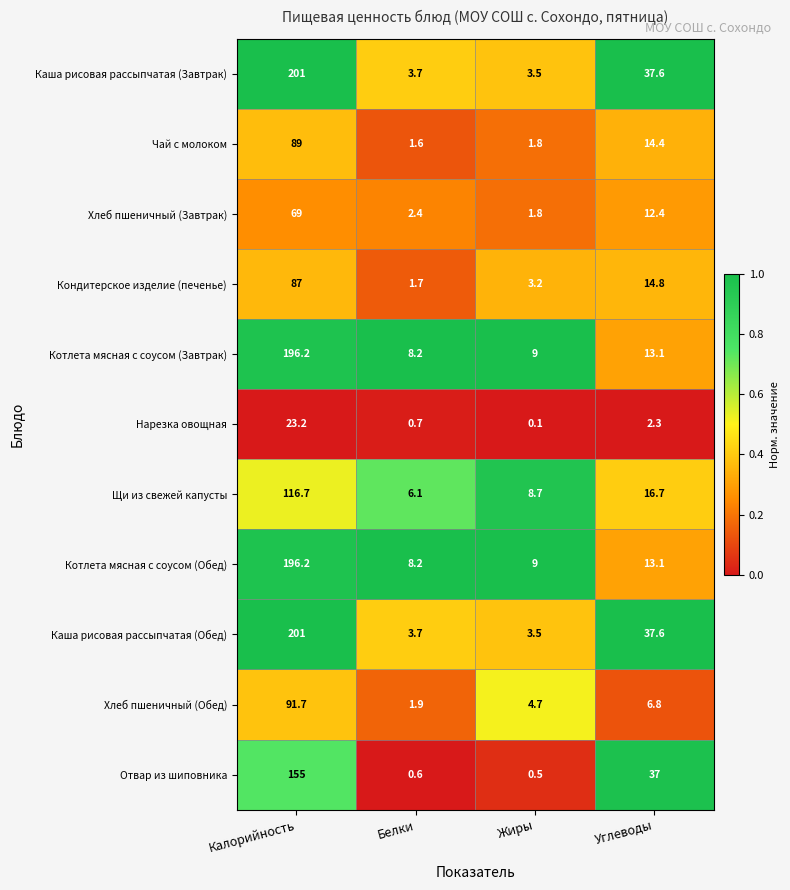

Is it true that Нарезка овощная equals 0.7 at Белки?

True